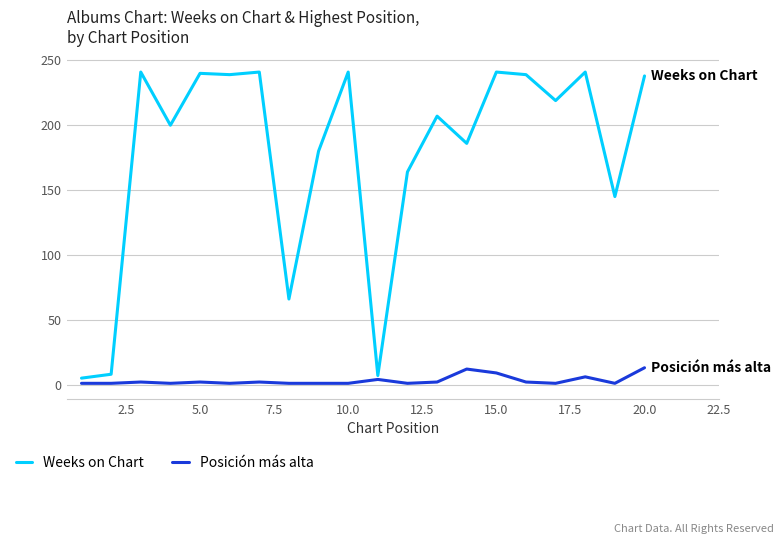

Which series has the largest range (max minus min)?

Weeks on Chart